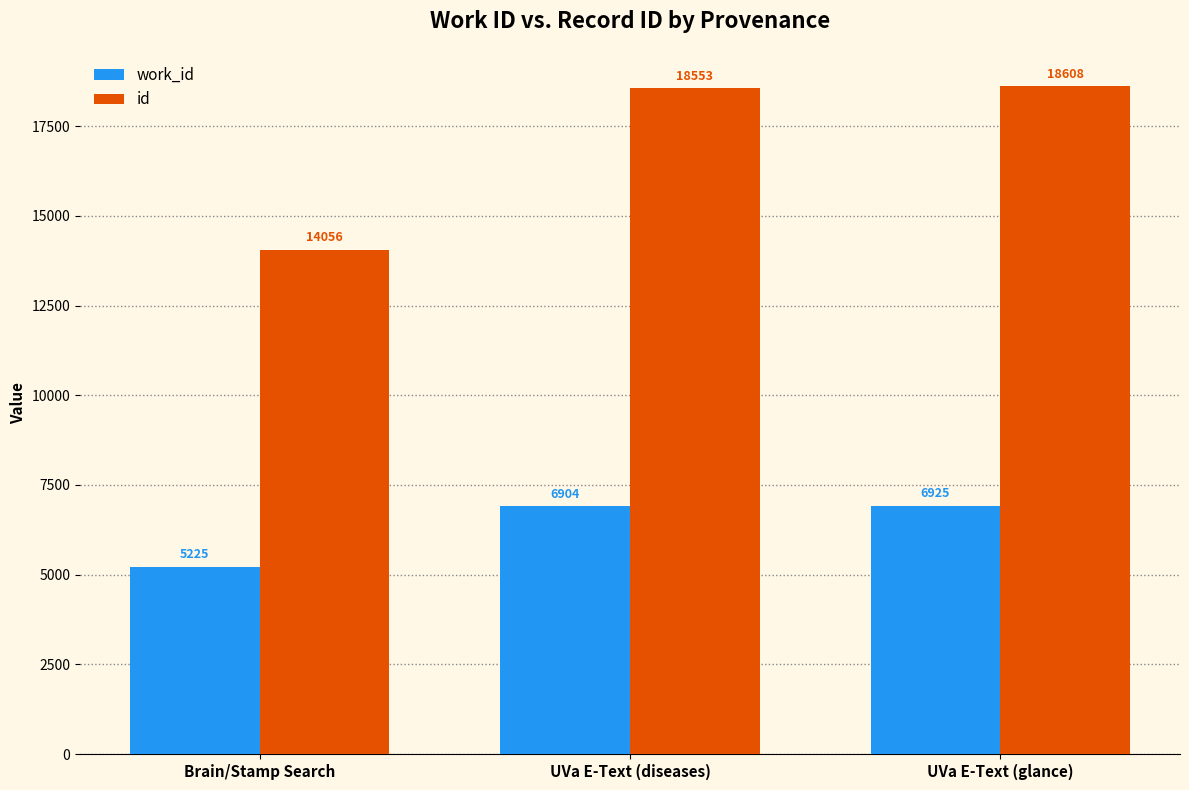

Rank the categories by work_id value from highest to lowest.

UVa E-Text (glance), UVa E-Text (diseases), Brain/Stamp Search